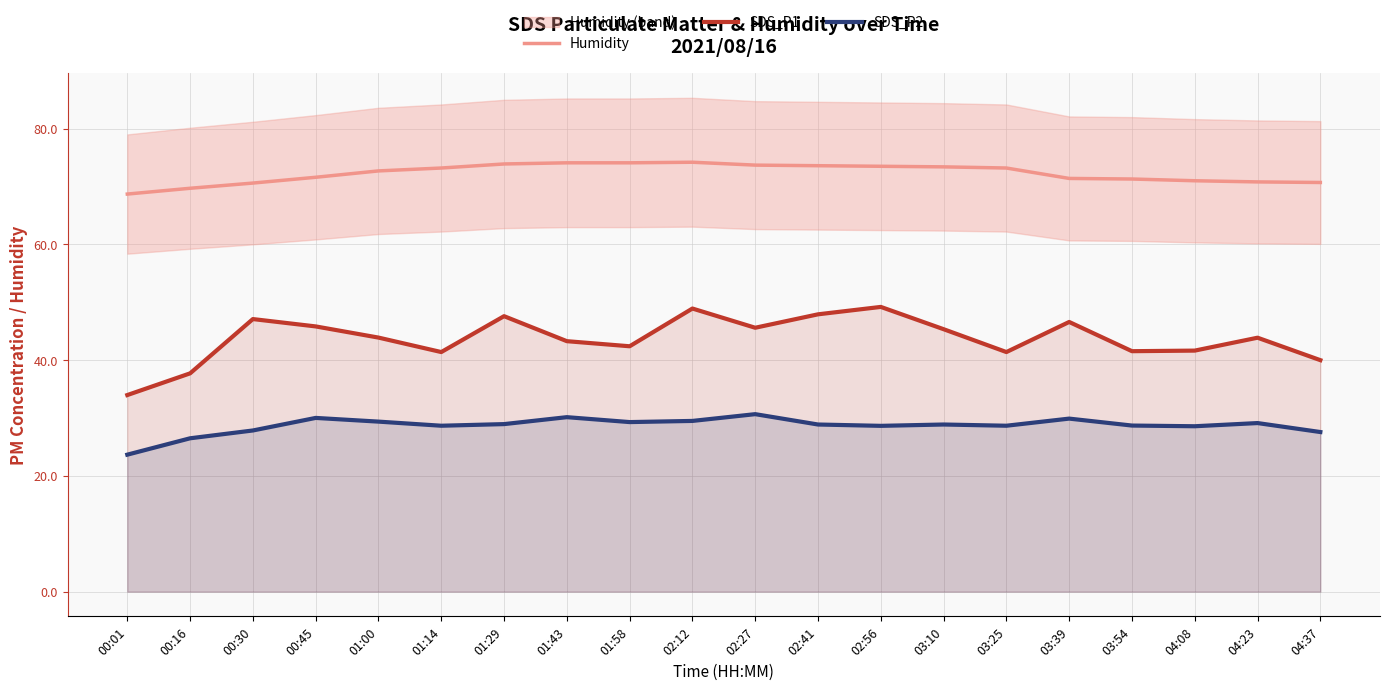

What is the maximum value shown in the chart?

74.2